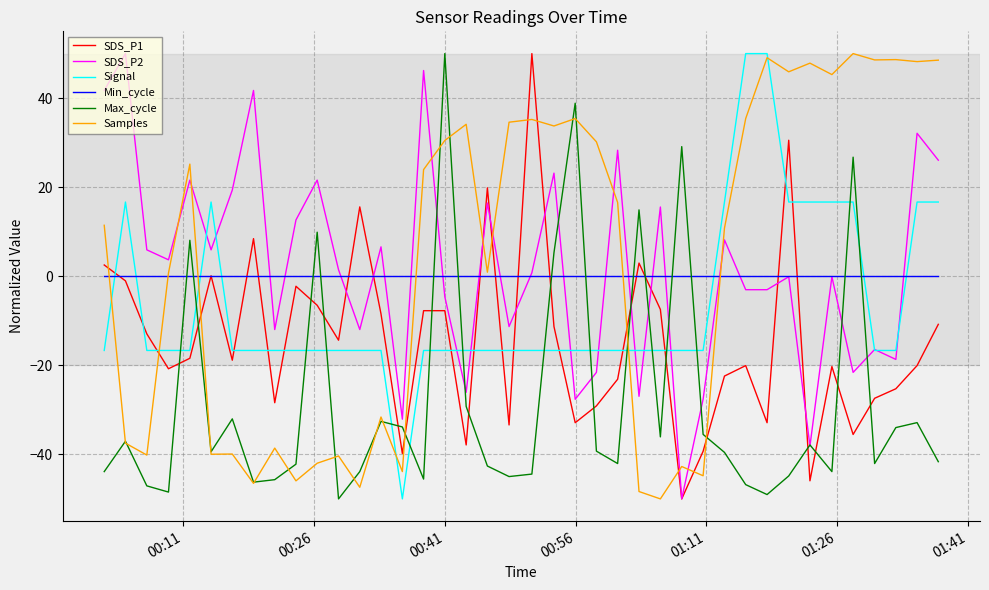

What is the difference between the second highest and minimum values in the SDS_P1 series?

80.5